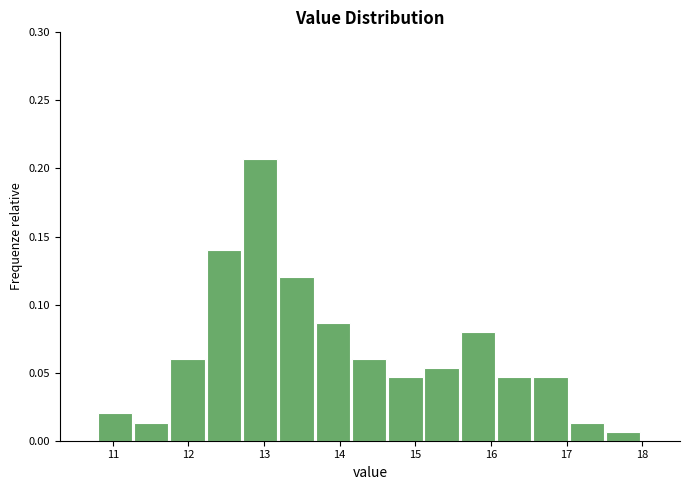

Which range on the x-axis has the tallest bar?

12.72 to 13.20